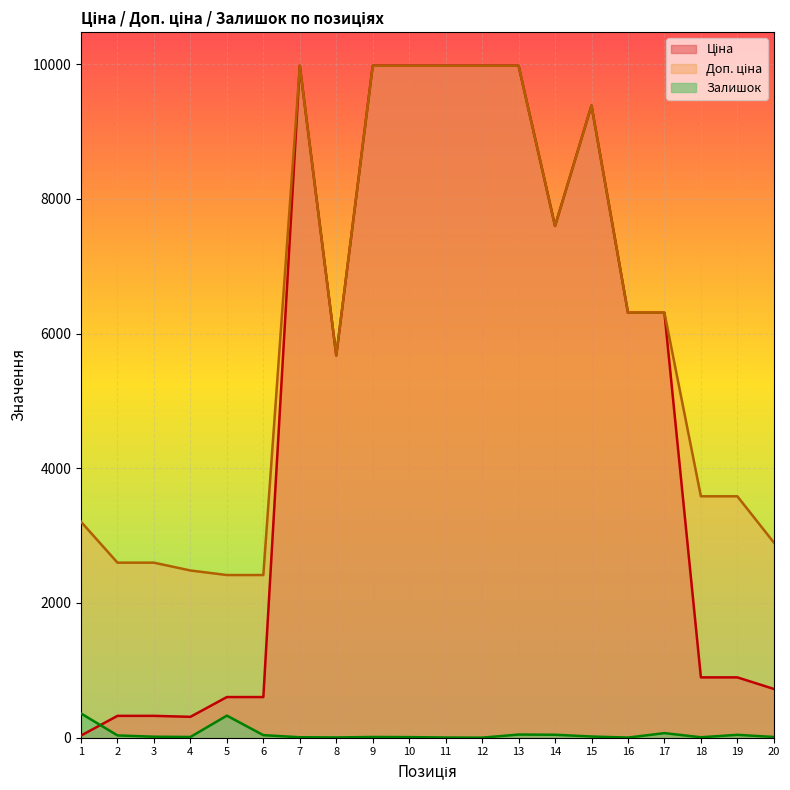

Reading left to right, list all the values displayed in this chart.

Ціна: 32.0	324.8	324.8	310.3	603.7	603.7	9975.0	5673.8	9975.0	9975.0	9975.0	9975.0	9975.0	7596.5	9384.0	6308.8	6308.8	895.9	895.9	724.5
Доп. ціна: 3205.0	2598.3	2598.3	2482.4	2414.8	2414.8	9975.0	5673.8	9975.0	9975.0	9975.0	9975.0	9975.0	7596.5	9384.0	6308.8	6308.8	3583.6	3583.6	2897.8
Залишок: 360.0	34.0	15.0	11.0	328.0	38.0	7.0	4.0	11.0	9.0	3.0	1.0	47.0	44.0	18.0	2.0	68.0	7.0	43.0	11.0